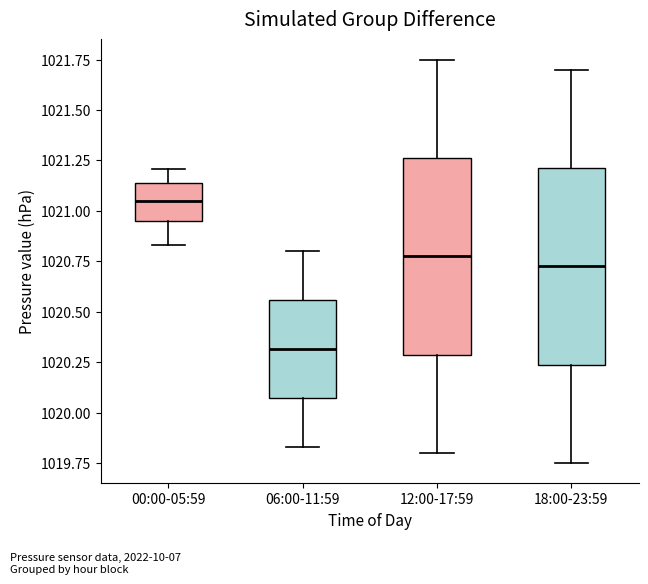

Reading left to right, transcribe this box plot: for each box, give where its median line is, the range the box spans, and where its two whiskers end, as read against the y-axis. The values are not printed on the chart, so give them approximately, as read against the axis.

00:00-05:59: median 1021.05, box 1020.95 to 1021.15, whiskers 1020.85 to 1021.20
06:00-11:59: median 1020.30, box 1020.05 to 1020.55, whiskers 1019.85 to 1020.80
12:00-17:59: median 1020.80, box 1020.30 to 1021.25, whiskers 1019.80 to 1021.75
18:00-23:59: median 1020.75, box 1020.25 to 1021.20, whiskers 1019.75 to 1021.70